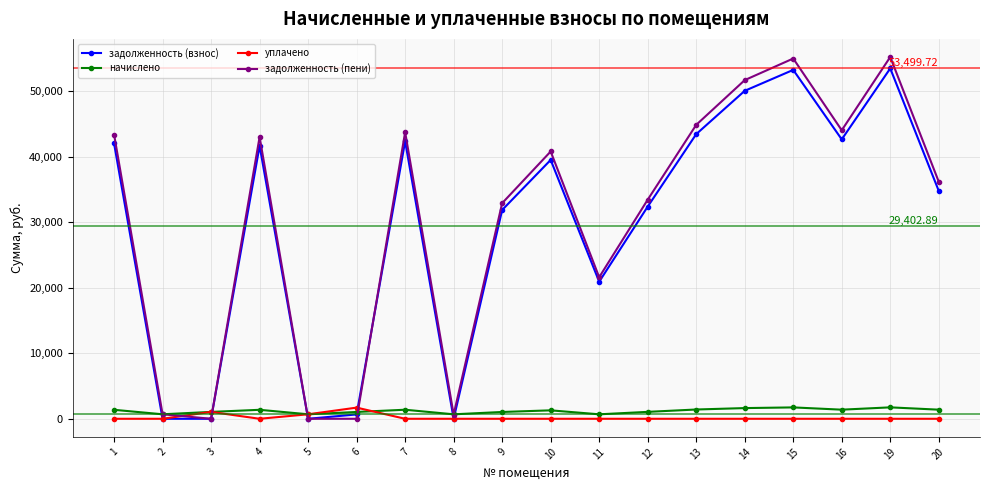

Where does the начислено series first go above 1370?

1